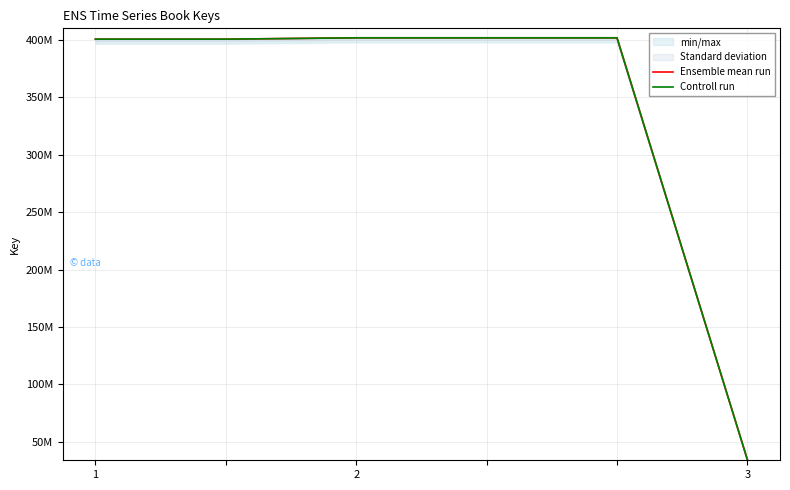

What is the greatest value displayed?

401753706